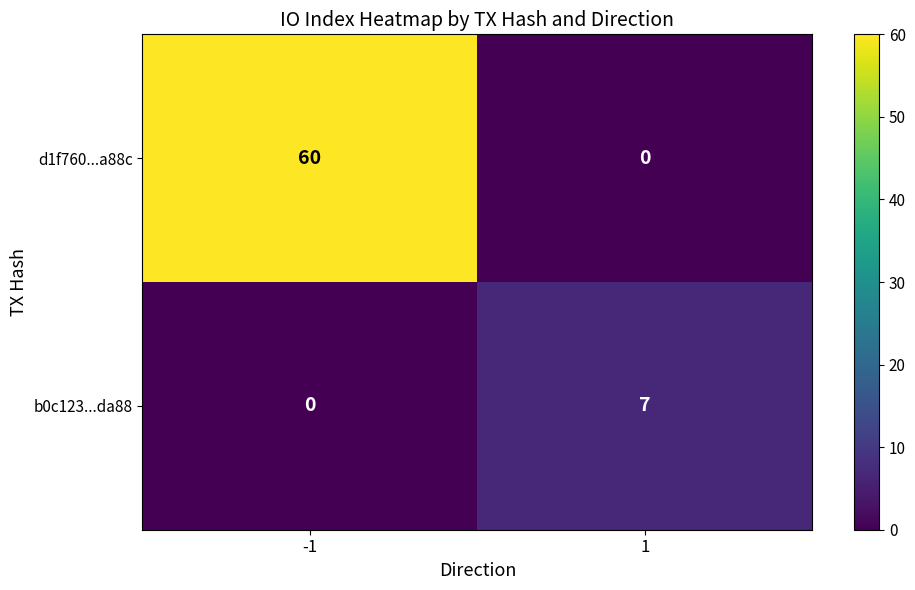

How many values in b0c123...da88 are above zero?

1